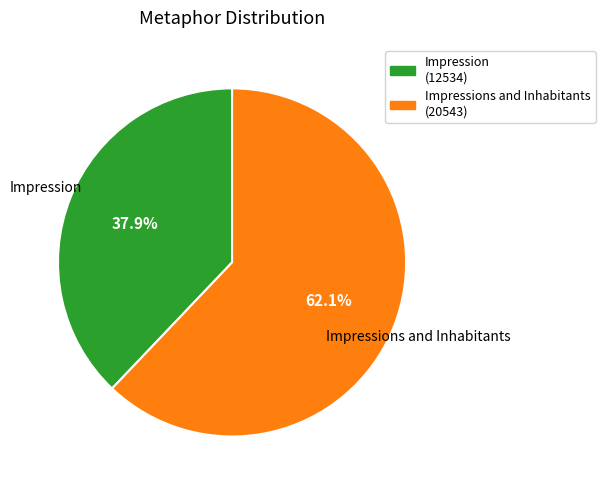

True or false: Impressions and Inhabitants accounts for 62% of the total.

True